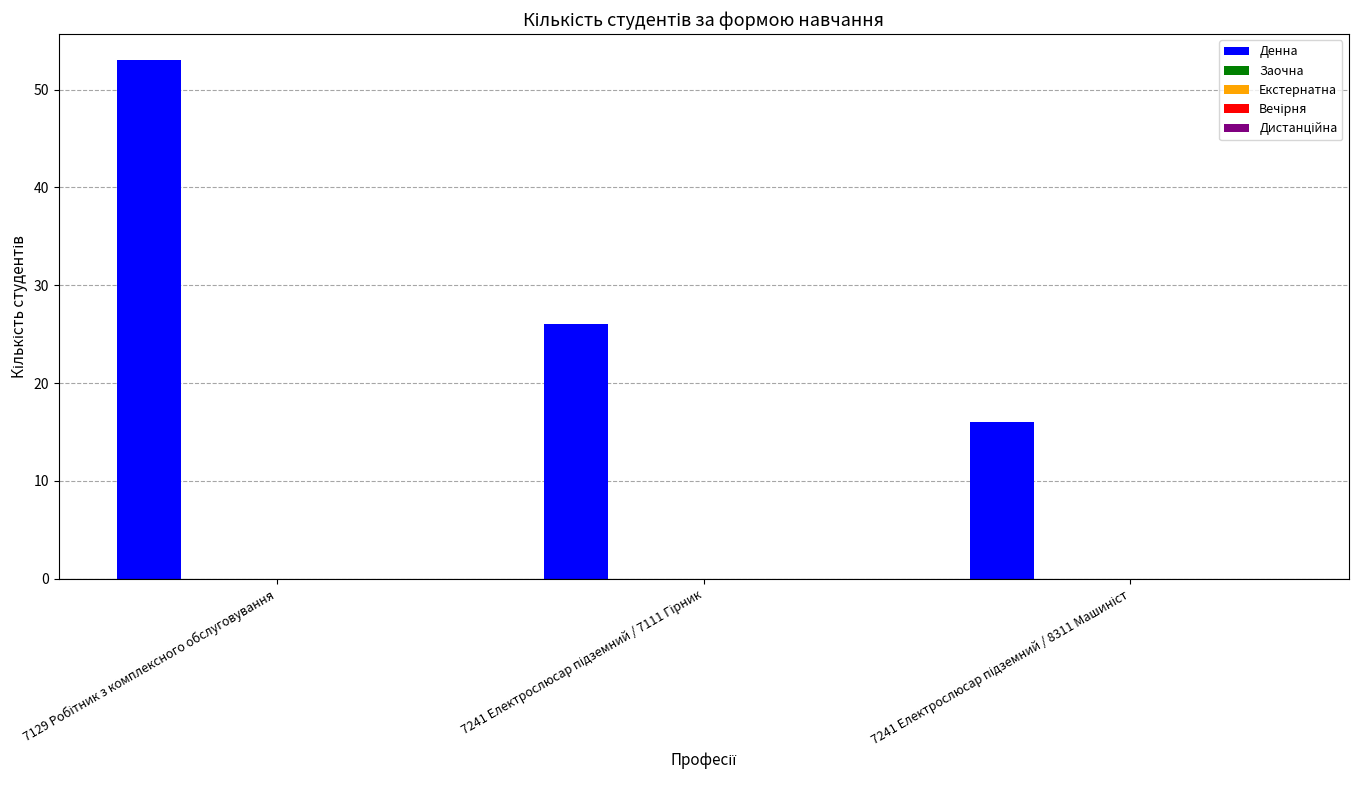

Reading right to left, what are all the values shown in this chart?

16	26	53